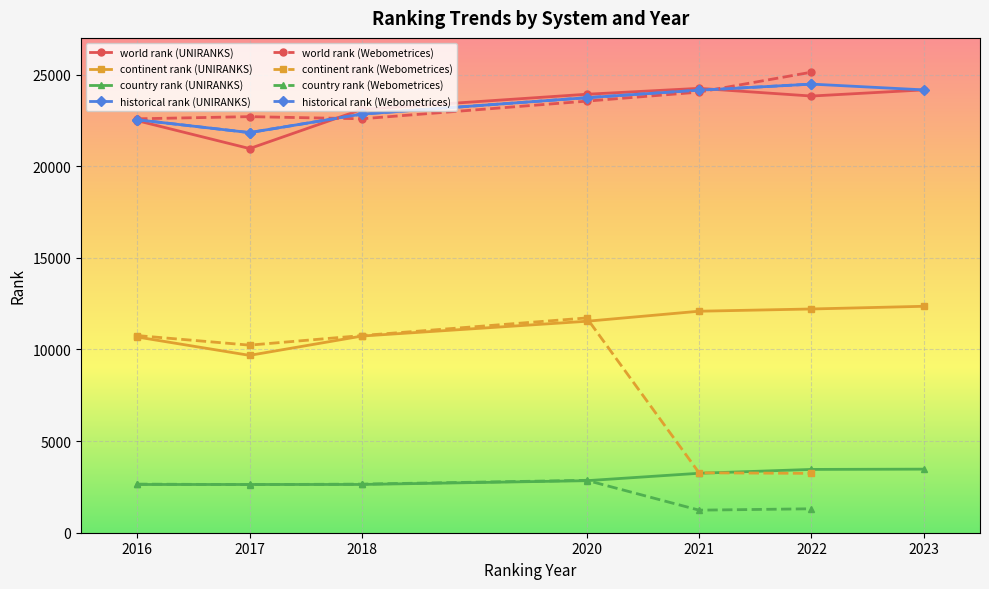

Is the value of continent rank at 2021 greater than the value of historical rank at 2022?

No